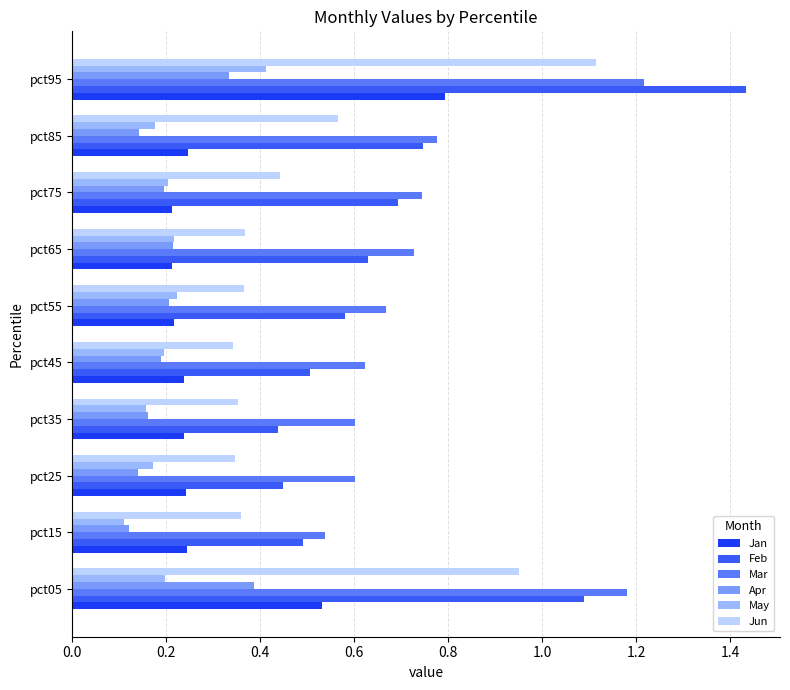

Count the May values in the range 0 to 1.

10